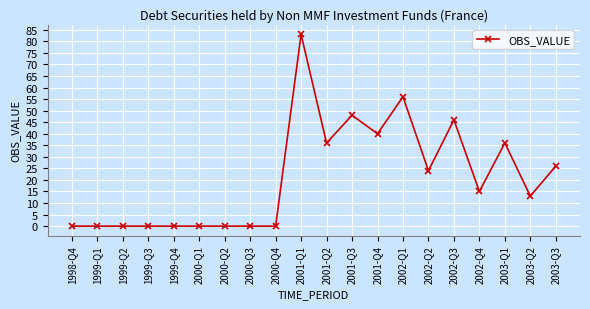

Where is the data nearest to the value 41?

2001-Q4